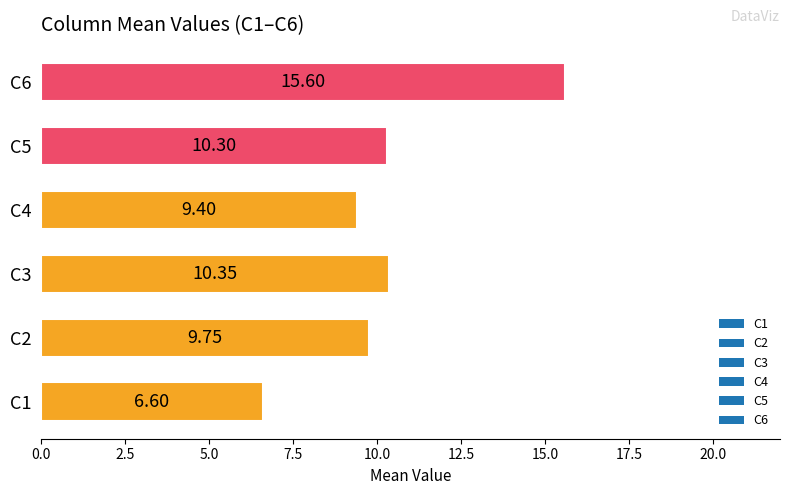

What is the difference between the maximum and minimum values?

9.0